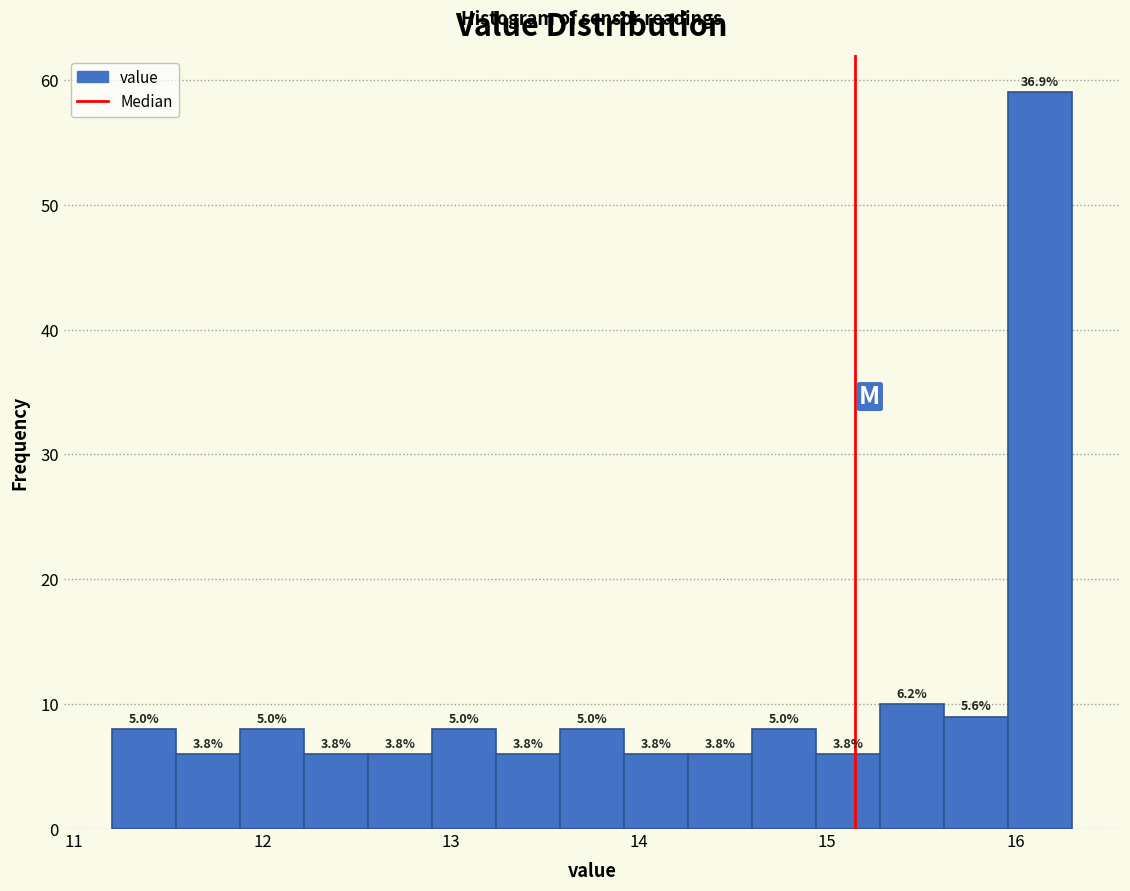

Around what value on the x-axis is the tallest bar? Give the approximate position of its centre, as read against the axis.

16.1